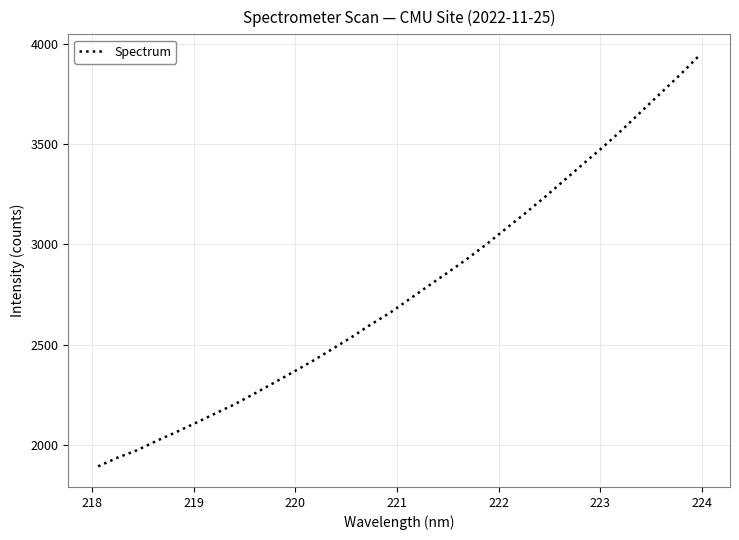

What is the sum of all values?

88709.9